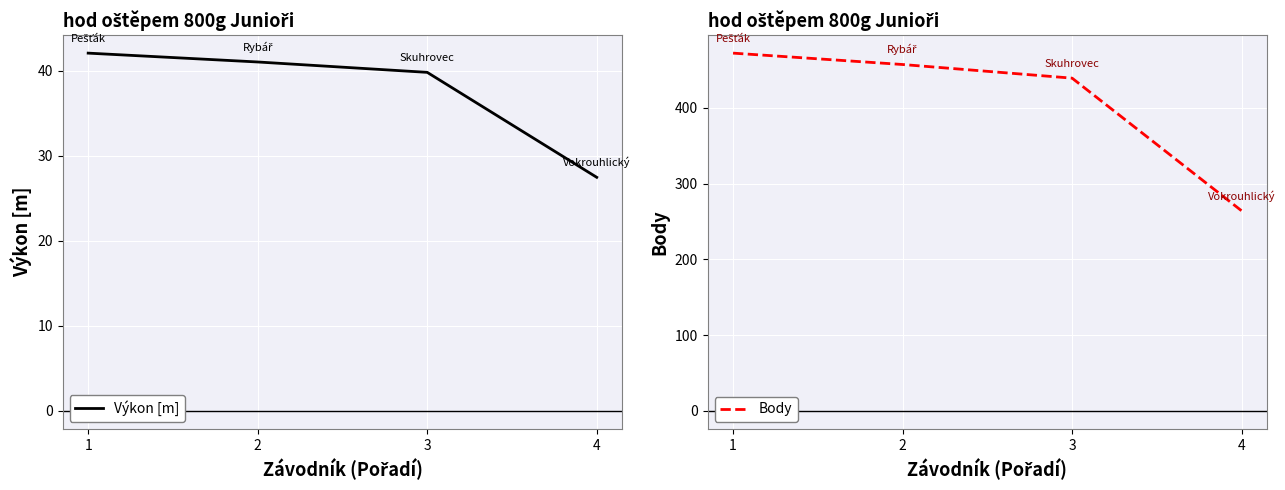

Where does the Výkon [m] series first go above 41?

1